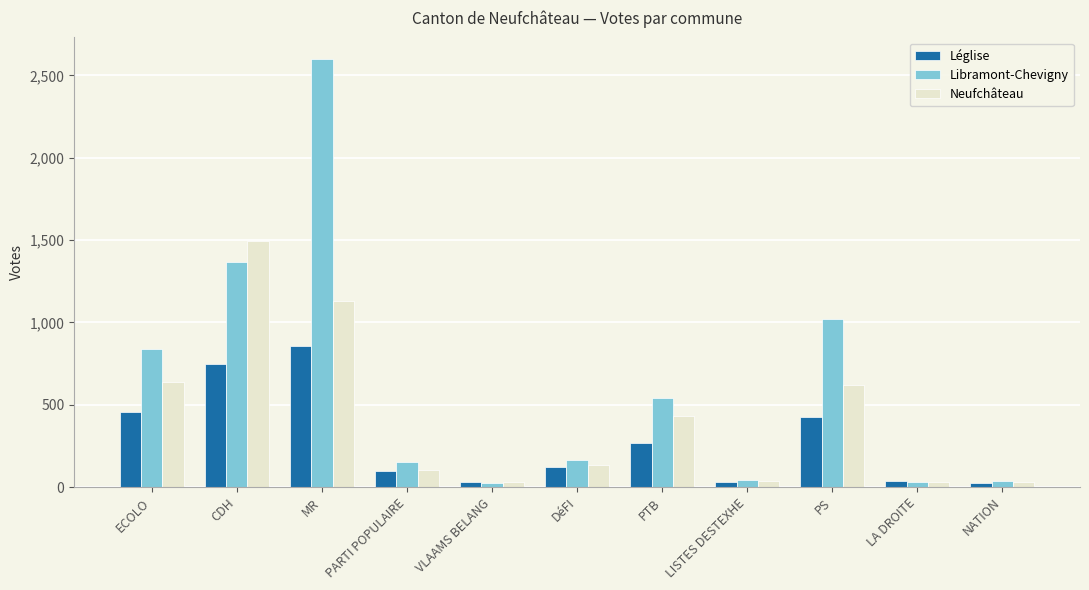

How many data points in Neufchâteau are less than 132?

5